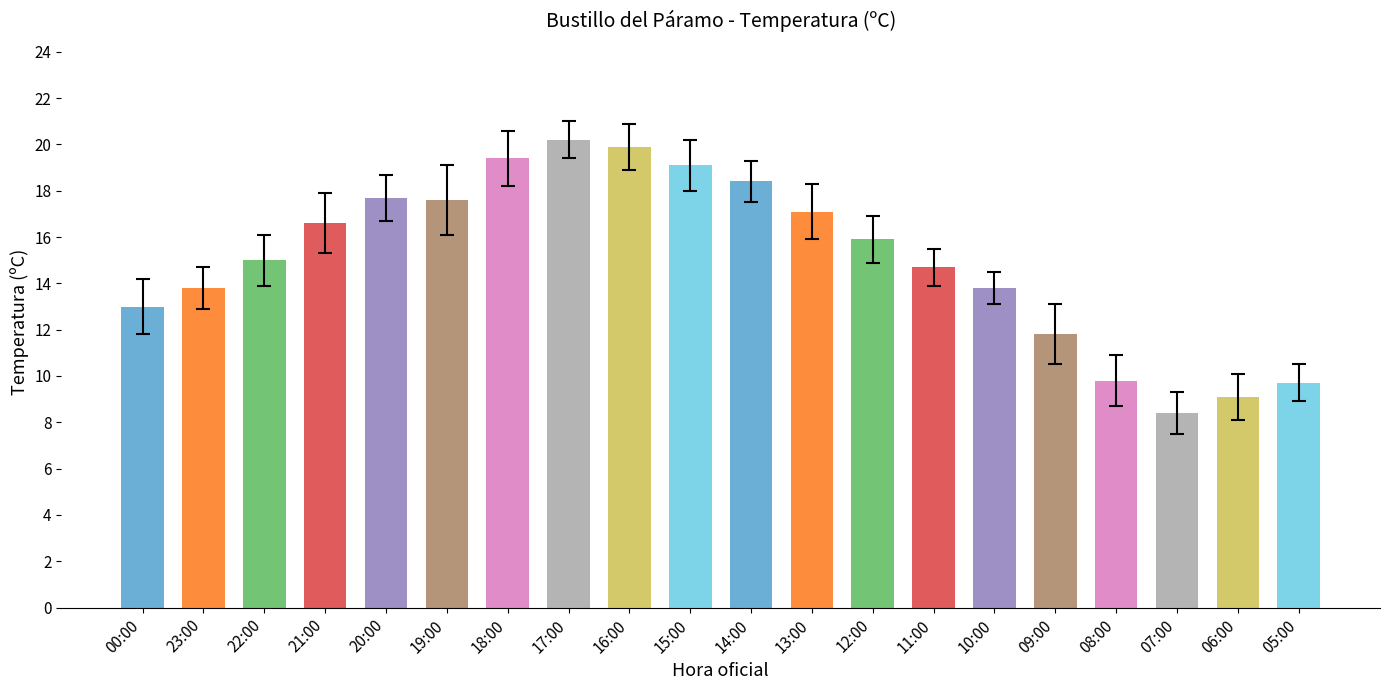

Reading right to left, what are all the values shown in this chart?

9.7	9.1	8.4	9.8	11.8	13.8	14.7	15.9	17.1	18.4	19.1	19.9	20.2	19.4	17.6	17.7	16.6	15.0	13.8	13.0